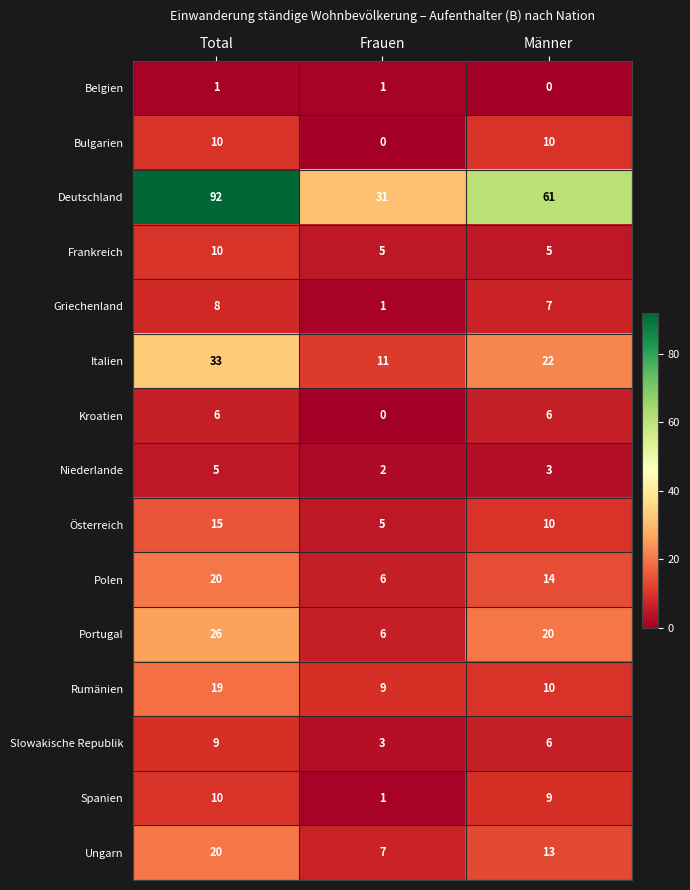

How many categories are shown in the chart?

3